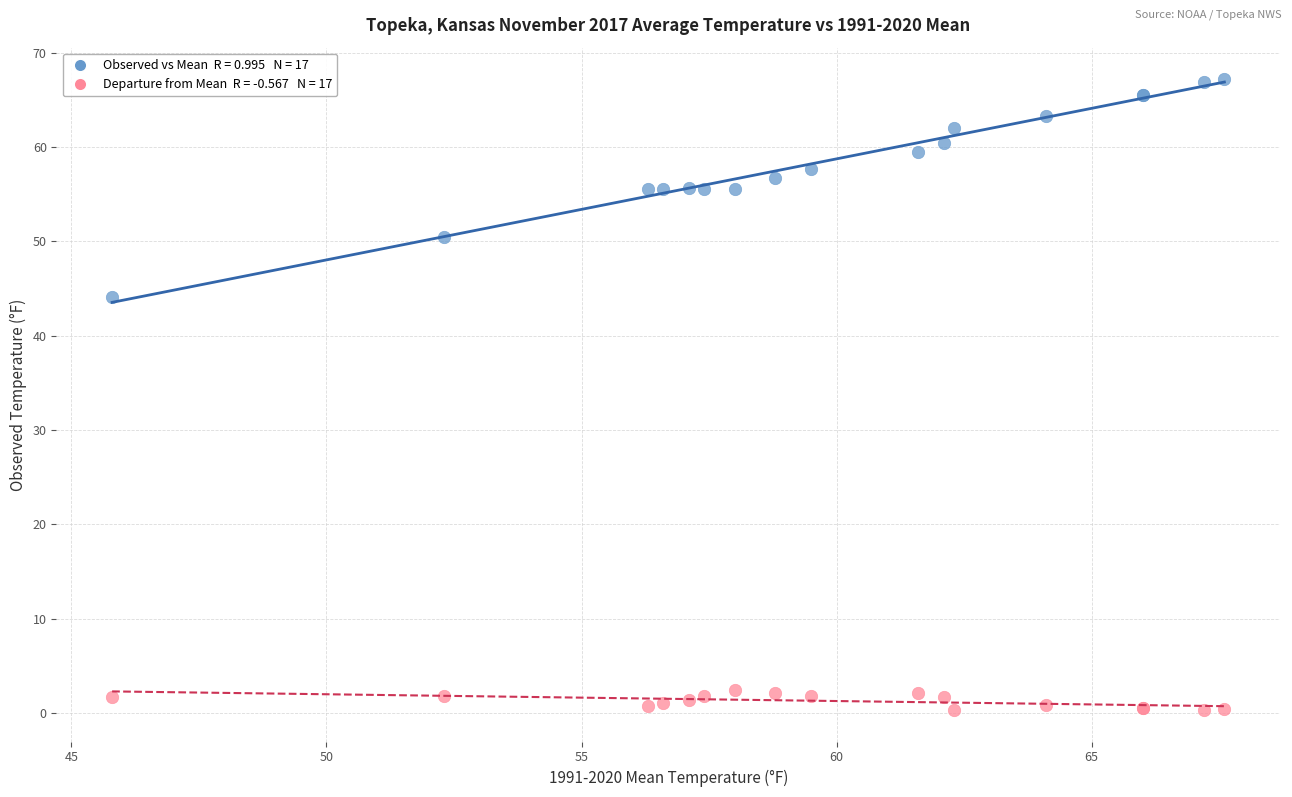

Across all series, what Y value is closest to 33?

44.1